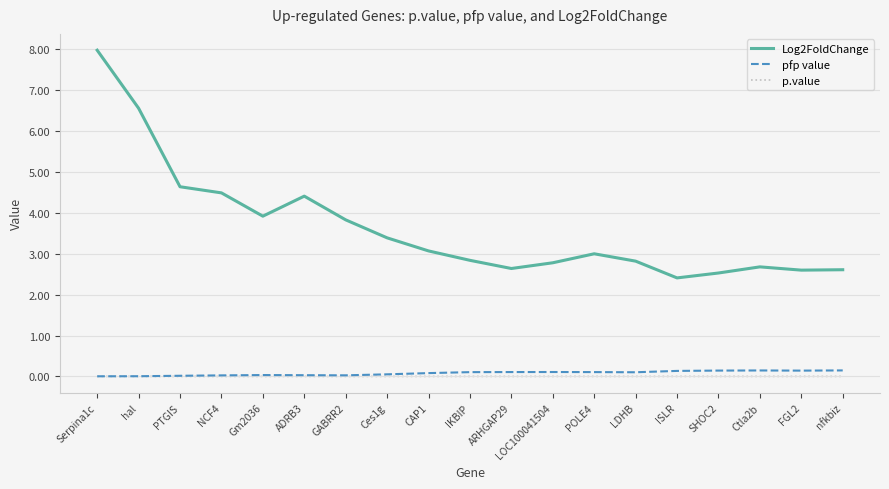

What is the difference between the Log2FoldChange values at ADRB3 and IKBIP?

1.6